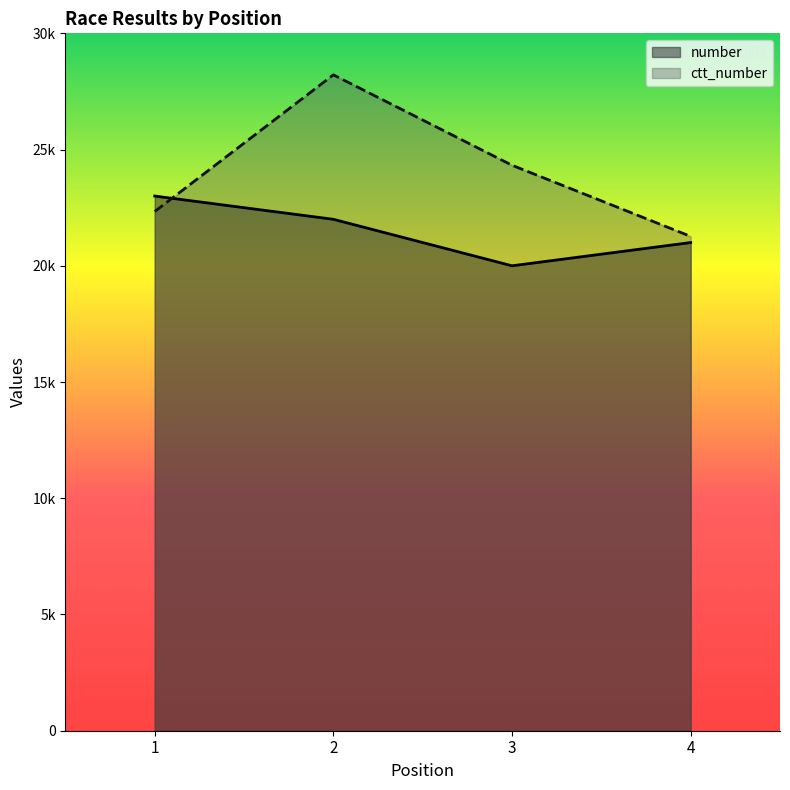

Which series has the largest range (max minus min)?

ctt_number